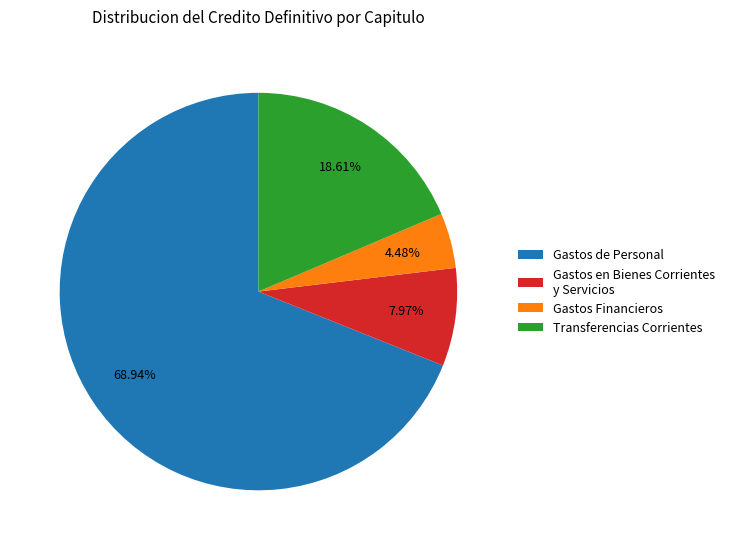

How many slices are in this pie chart?

4